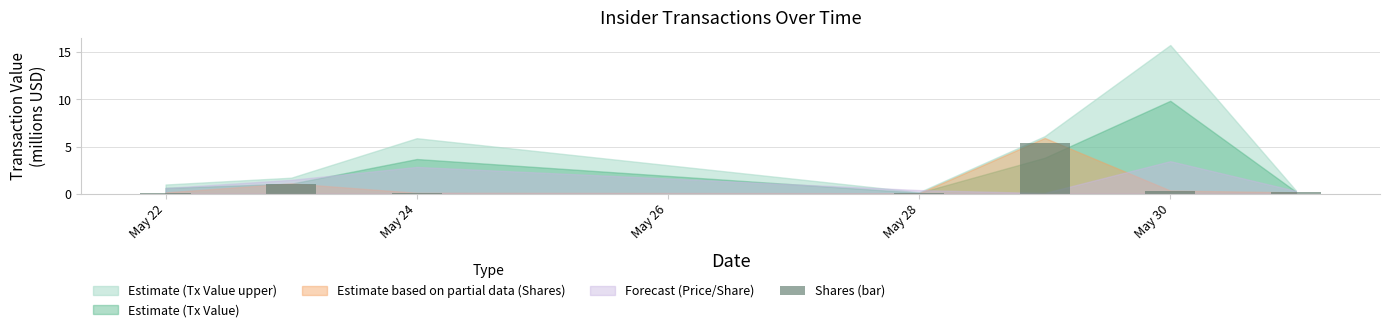

What is the sum of all values?

7.1